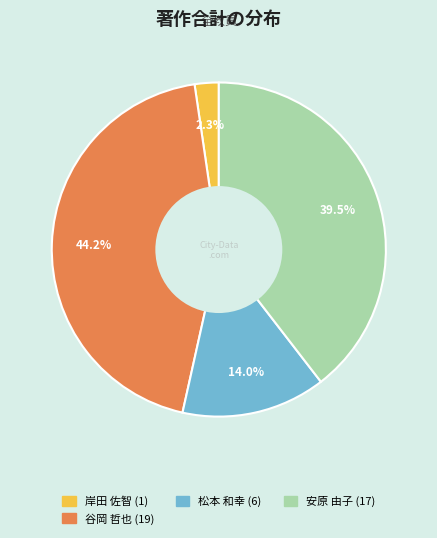

How many segments does this pie chart have?

4